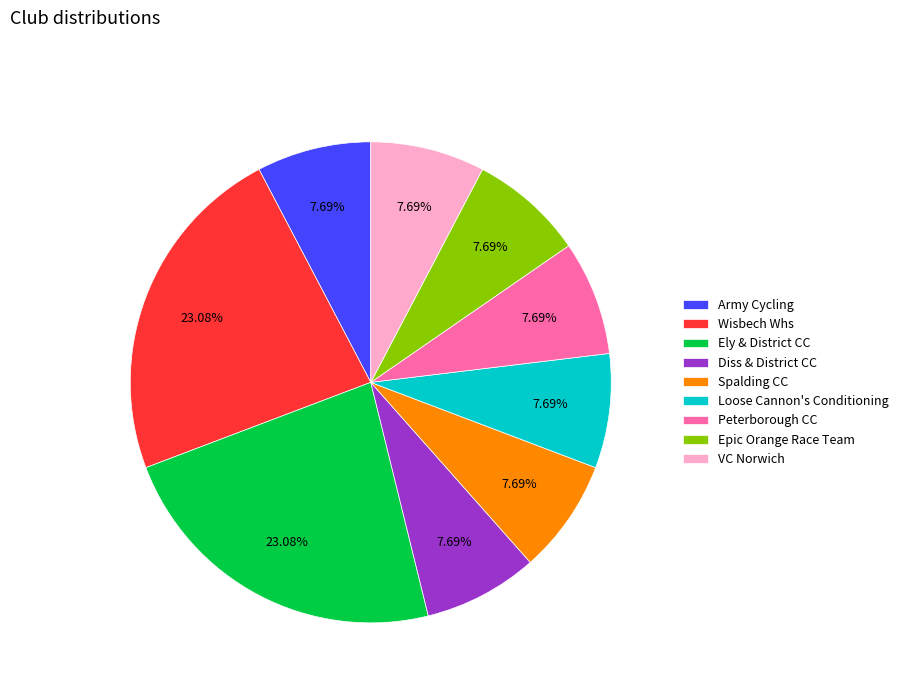

What is the total percentage of Epic Orange Race Team and Loose Cannon's Conditioning?

15.4%